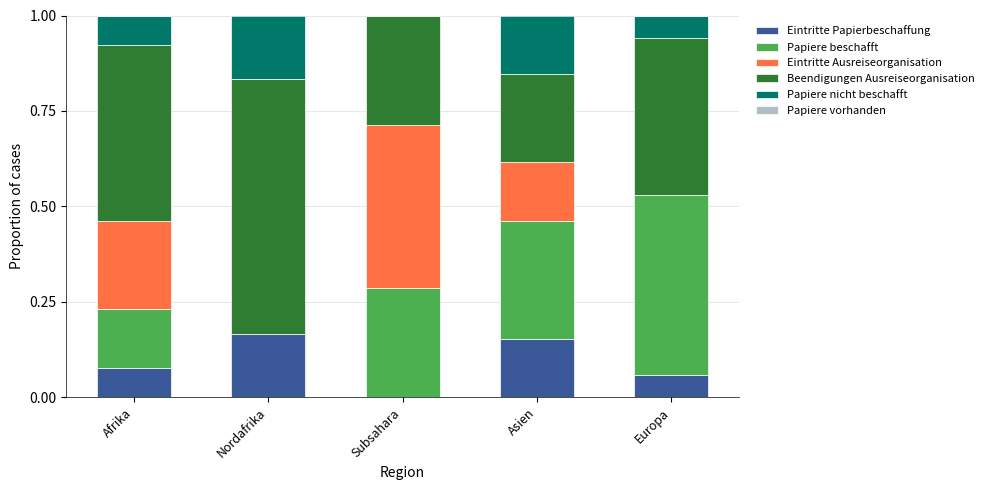

Is it true that Eintritte Papierbeschaffung equals 0.0 at Europa?

False